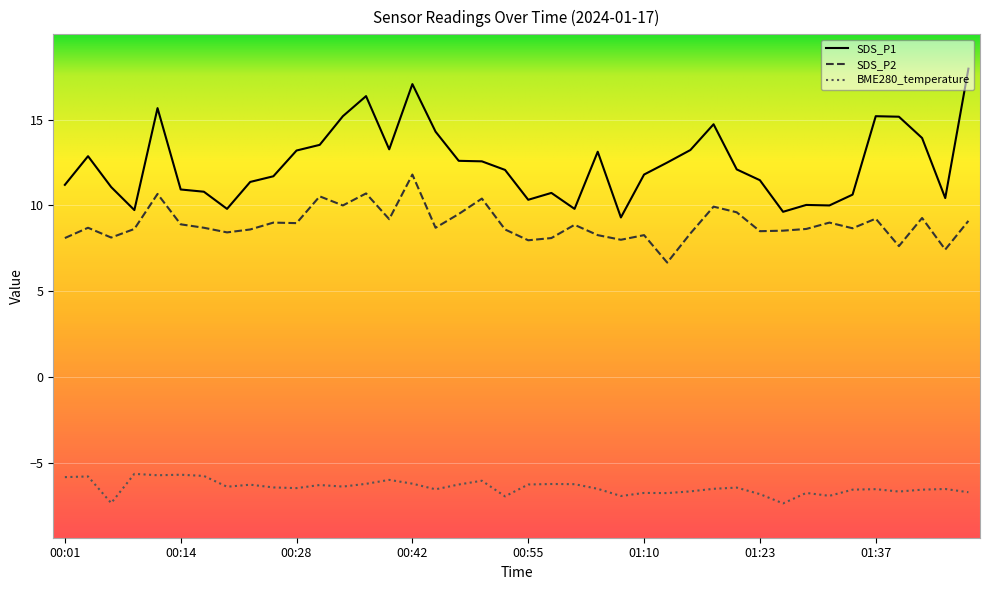

Rank the series by their maximum value, from highest to lowest.

SDS_P1, SDS_P2, BME280_temperature